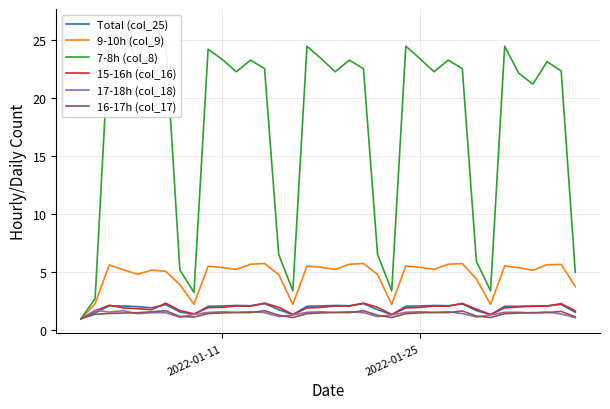

What is the highest value of the 9-10h (col_9) series?

5.8